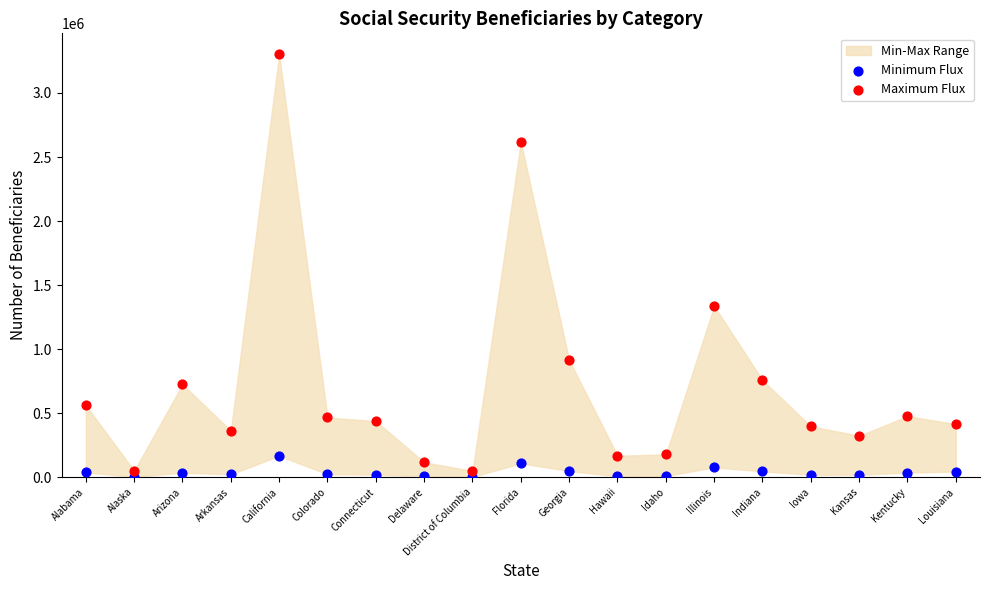

In the Maximum Flux series, what Y value is closest to 1674608?

1336527